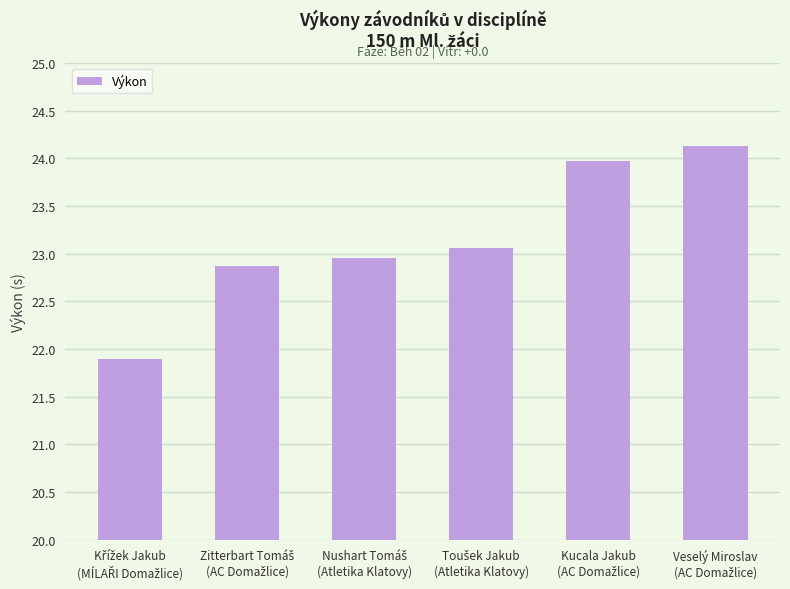

How many series are shown in this chart?

1